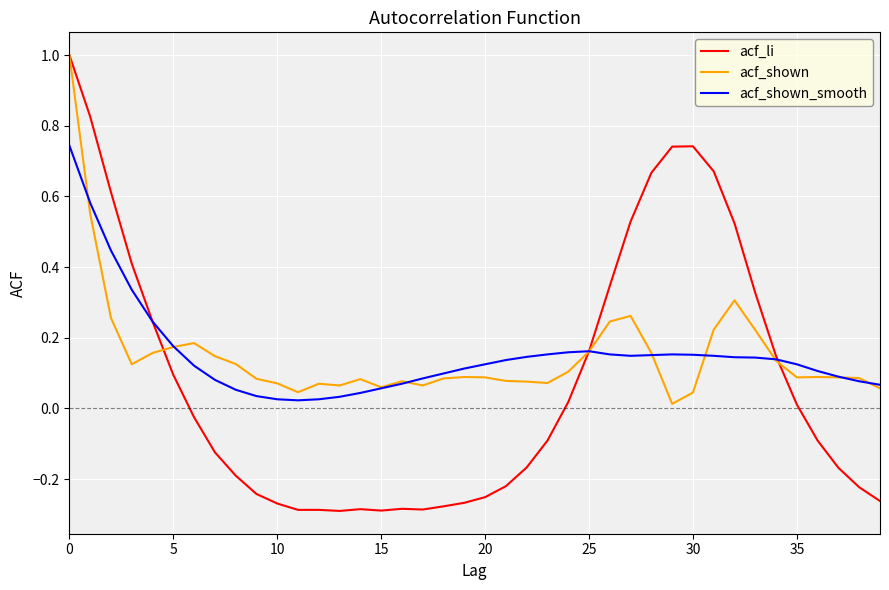

Which series has the largest range (max minus min)?

acf_li